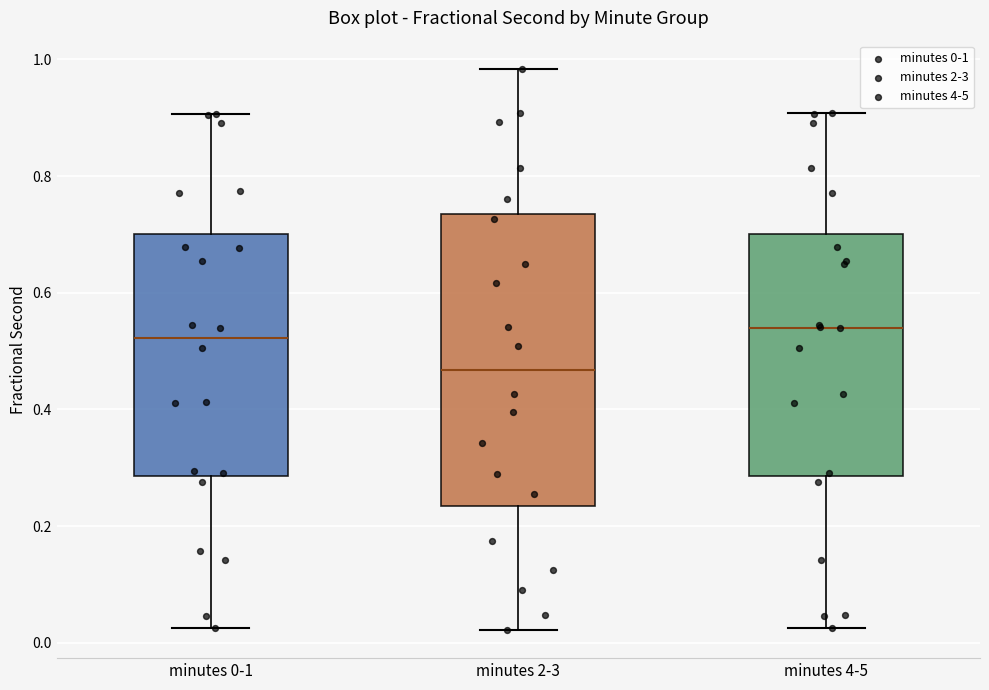

Where is the upper edge of the box for minutes 0-1 on the y-axis? The values are not printed on the chart, so give them approximately, as read against the axis.

0.70